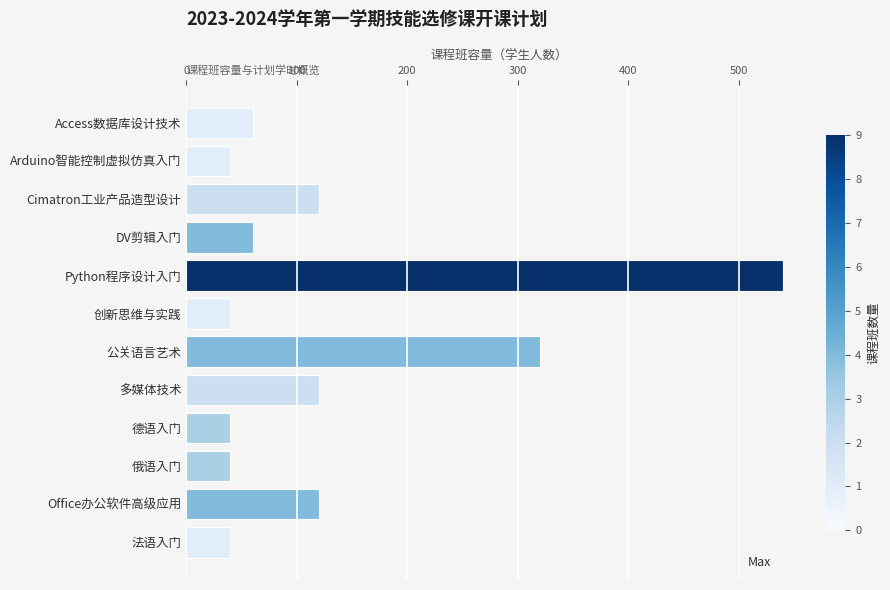

What is the change in value from Cimatron工业产品造型设计 to DV剪辑入门?

-60